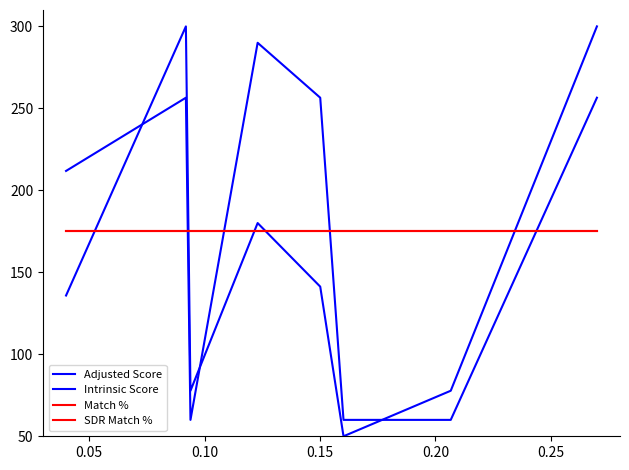

True or false: SDR Match % and Match % cross at least once.

False